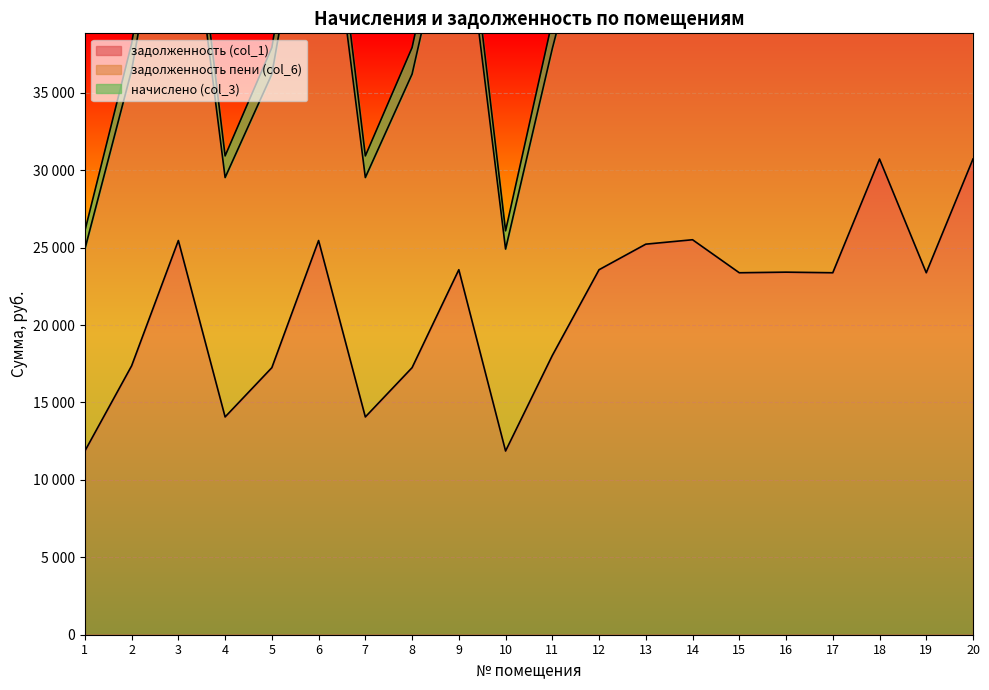

True or false: задолженность пени (col_6) has more than 1 interior local peaks.

True